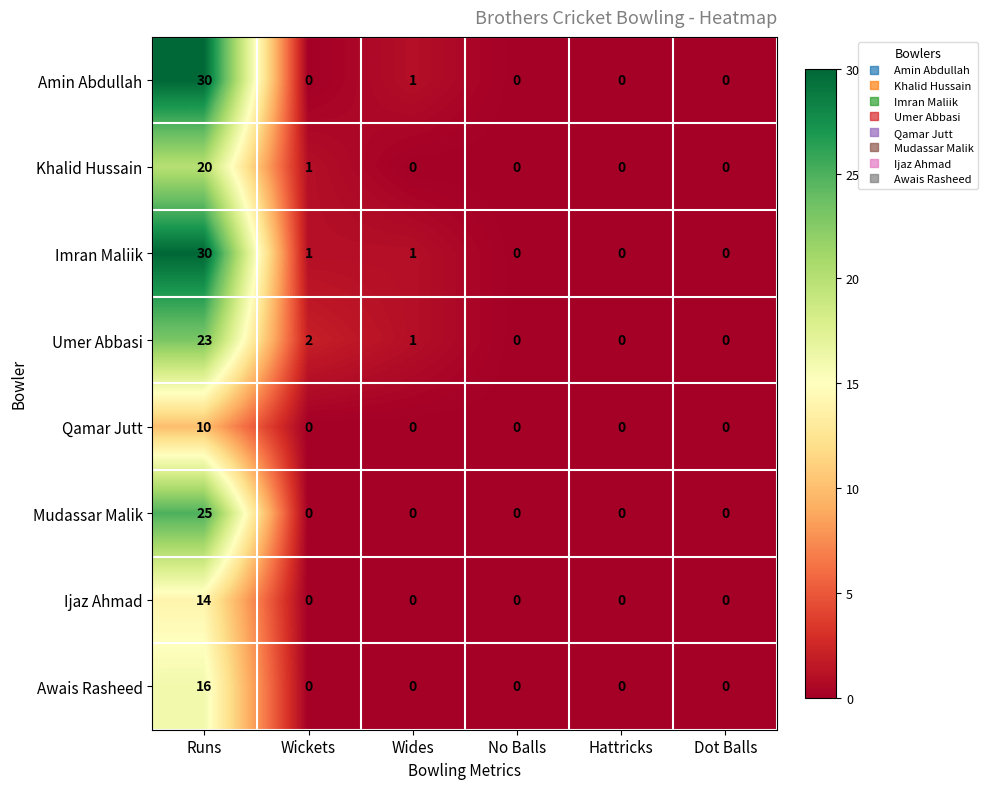

Between Runs and Wickets, which series saw the biggest shift?

Amin Abdullah